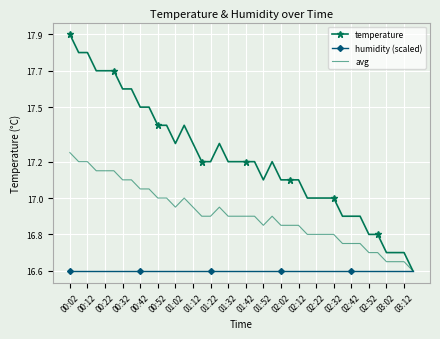

Rank the series by their average value, from highest to lowest.

temperature, avg, humidity (scaled)